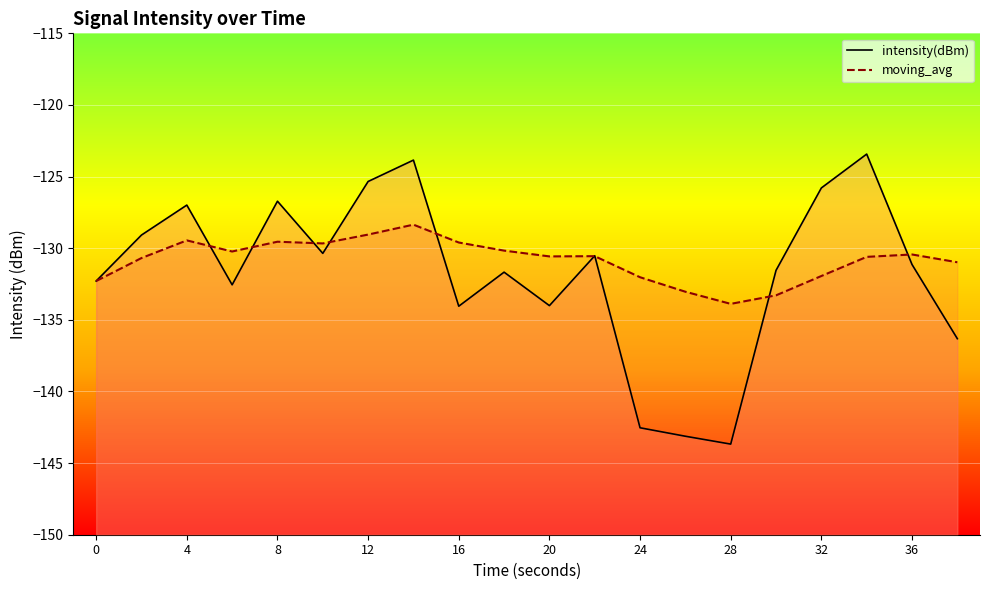

What is the lowest value of the intensity(dBm) series?

-143.7